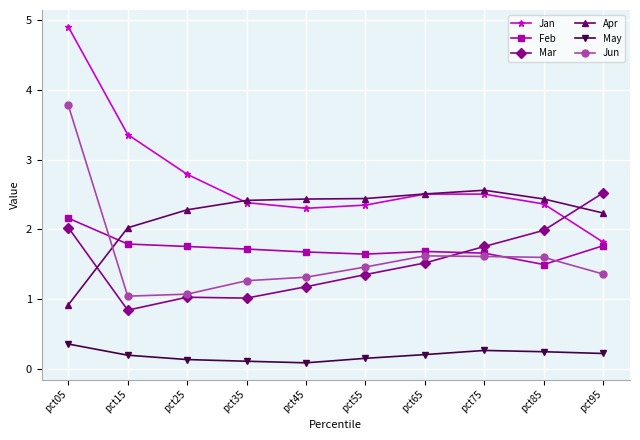

True or false: Apr has a value of 2.0 at pct15.

True